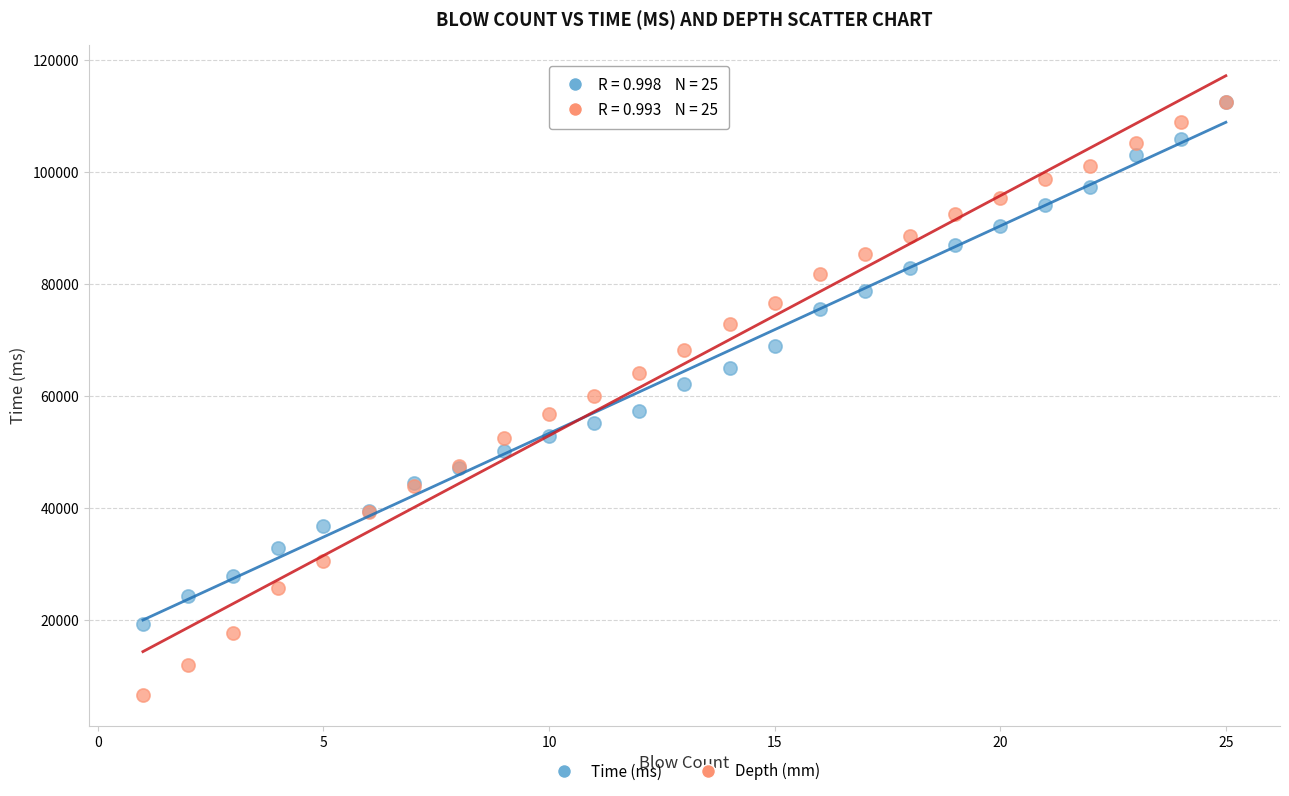

What are all the series names shown in the legend?

Time (ms), Depth (mm)